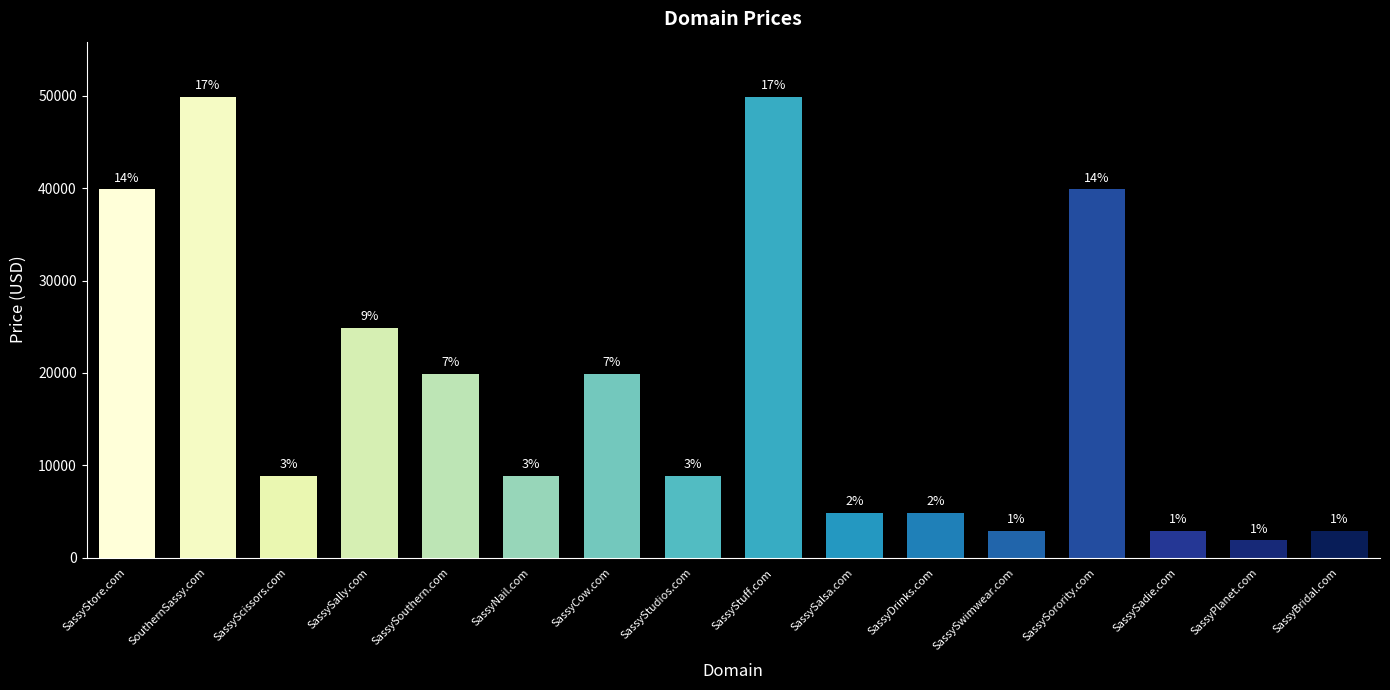

How many bars are there in total?

16